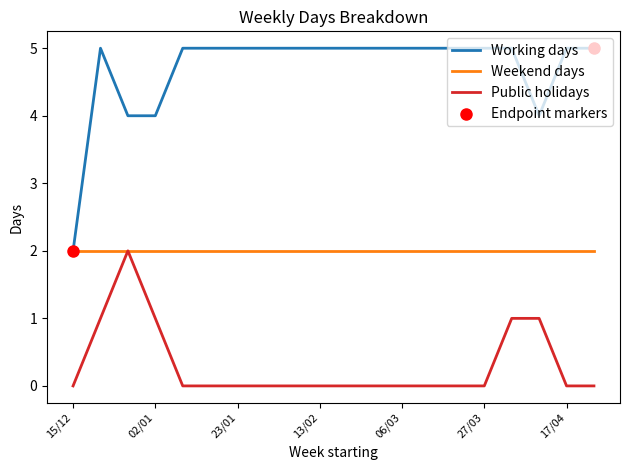

Which series has the widest spread of values?

Working days